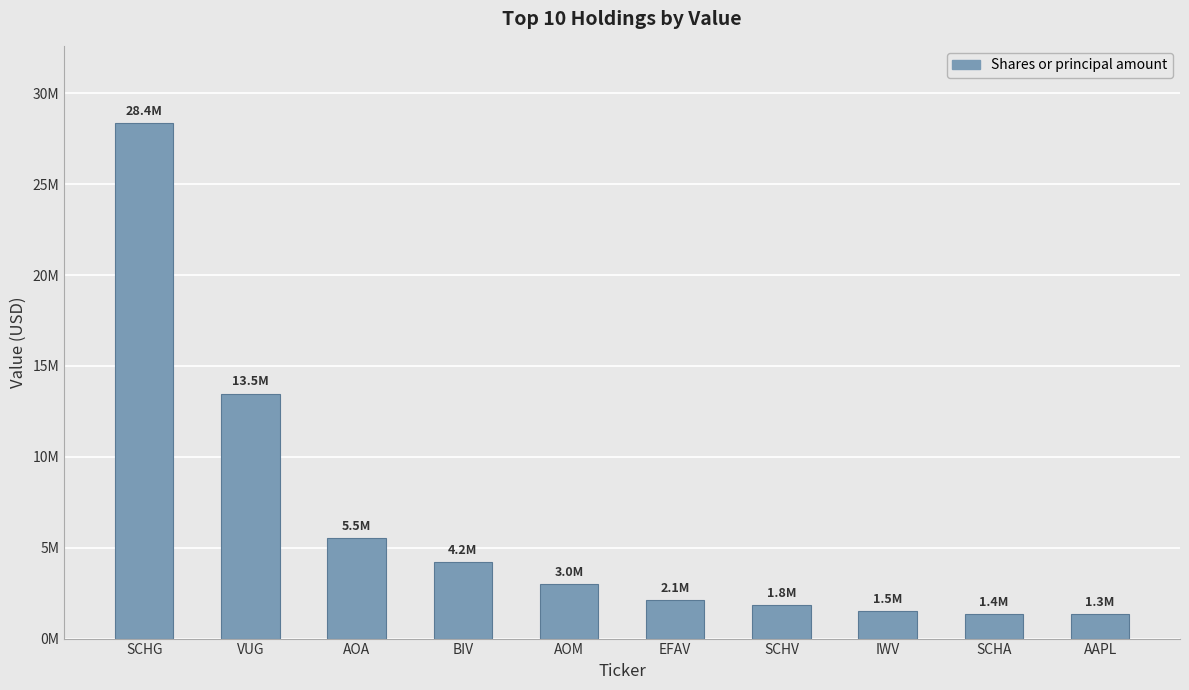

Which has a higher value, IWV or AAPL?

IWV